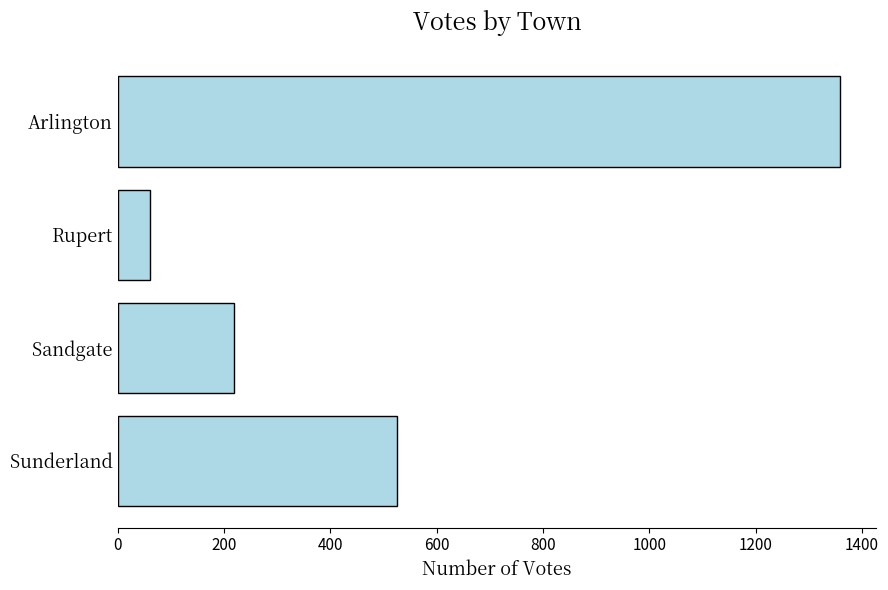

At which label is the value closest to 710?

Sunderland